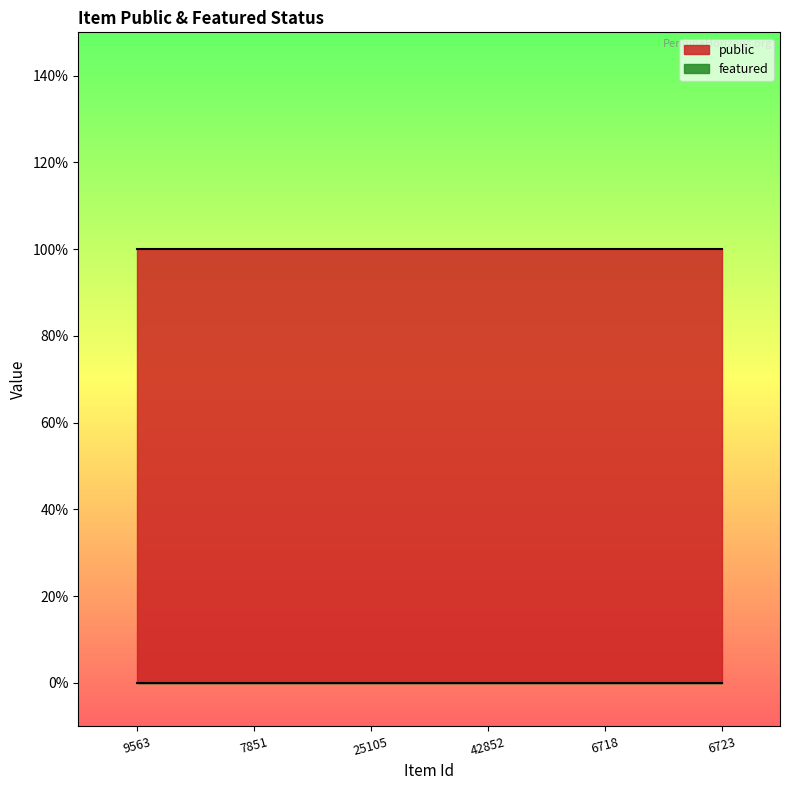

Which has a higher value, 7851 or 6723?

7851